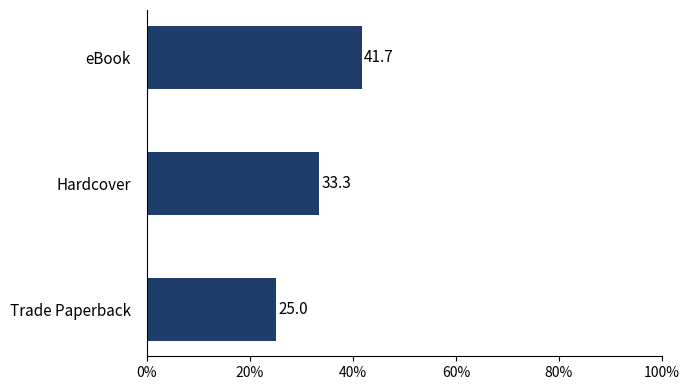

What is the value of the 3rd bar from the top?

25.0